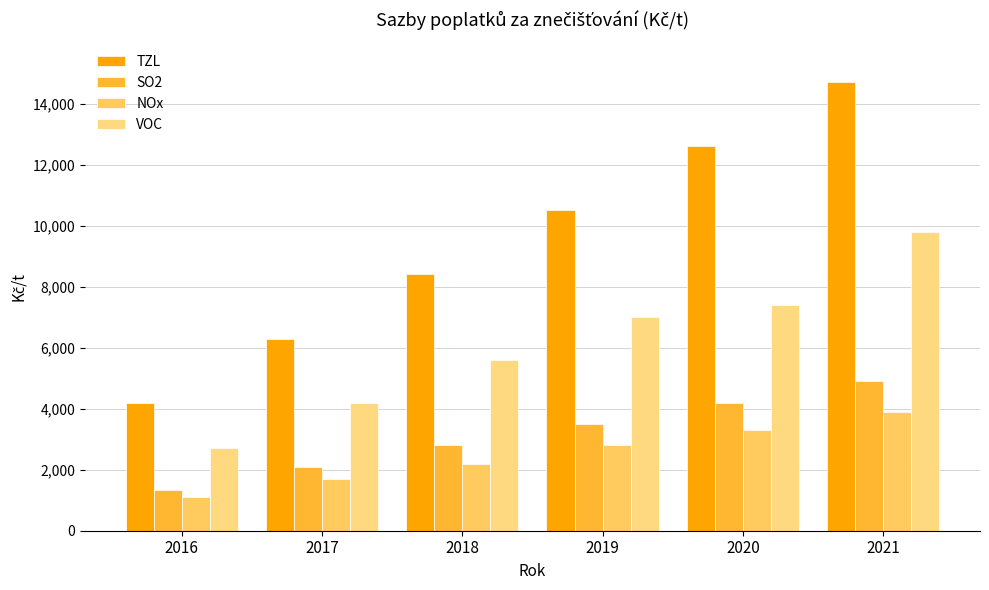

What is the minimum value for NOx?

1100